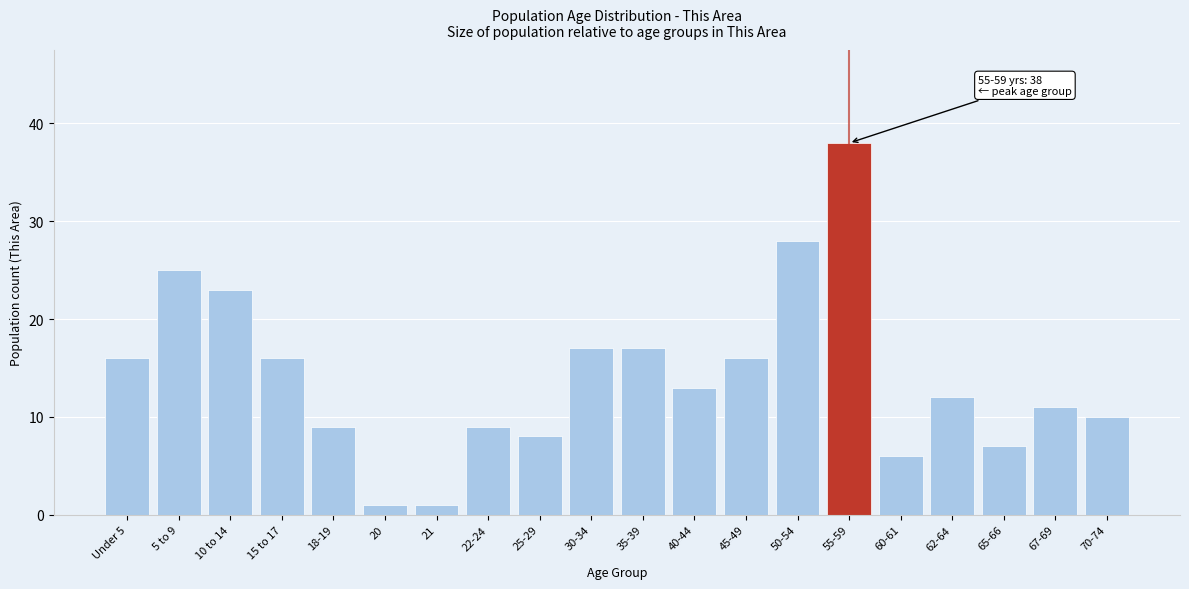

Reading left to right, what are all the values shown in this chart?

Under 5=16	5 to 9=25	10 to 14=23	15 to 17=16	18-19=9	20=1	21=1	22-24=9	25-29=8	30-34=17	35-39=17	40-44=13	45-49=16	50-54=28	55-59=38	60-61=6	62-64=12	65-66=7	67-69=11	70-74=10